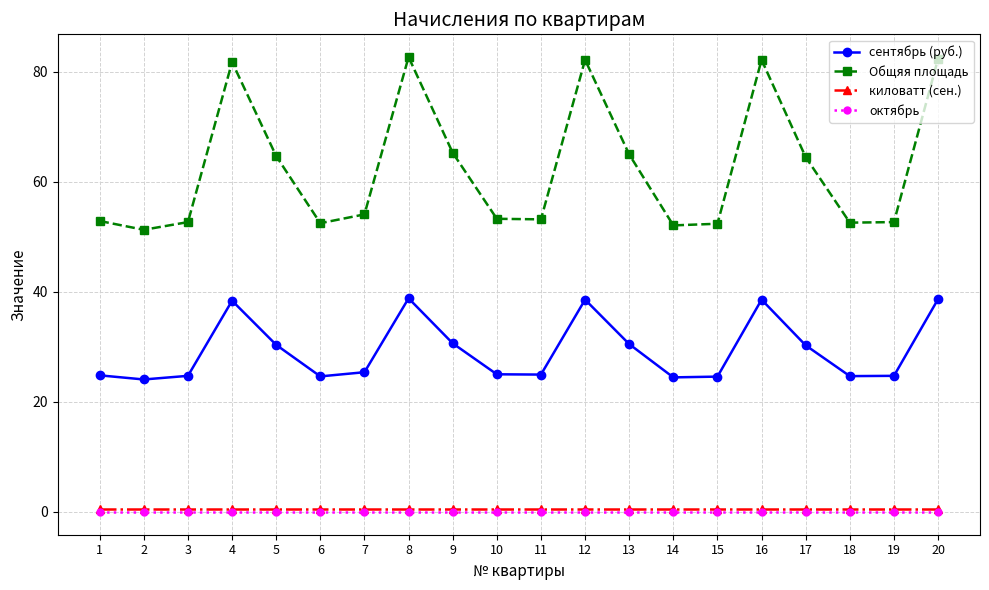

Does the chart have visible grid lines?

Yes